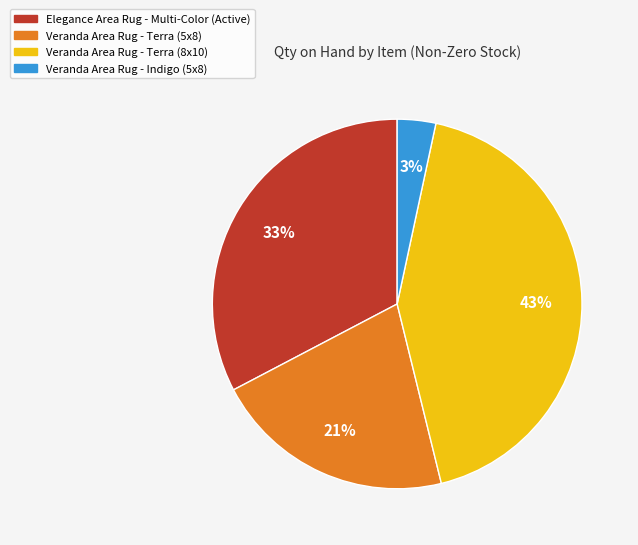

Does Elegance Area Rug - Multi-Color (Active) account for over 50% of the chart?

No